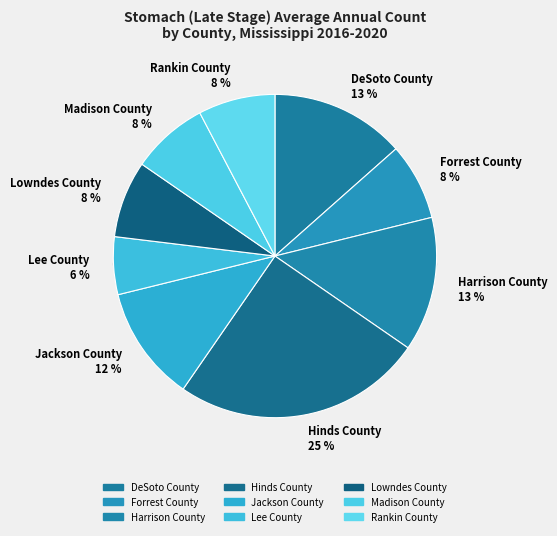

What percentage is the DeSoto County slice, to the nearest percent?

13%